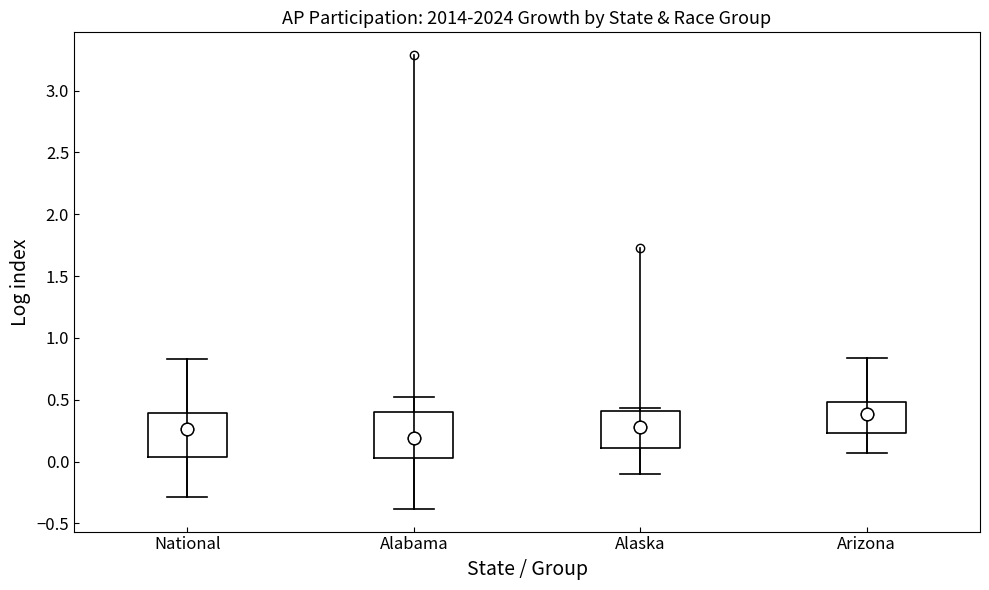

Reading left to right, transcribe this box plot: for each box, give where its median line is, the range the box spans, and where its two whiskers end, as read against the y-axis. The values are not printed on the chart, so give them approximately, as read against the axis.

National: median 0.25, box 0.05 to 0.40, whiskers -0.30 to 0.85
Alabama: median 0.20, box 0.05 to 0.40, whiskers -0.40 to 0.50
Alaska: median 0.30, box 0.10 to 0.40, whiskers -0.10 to 0.45
Arizona: median 0.40, box 0.25 to 0.50, whiskers 0.05 to 0.85